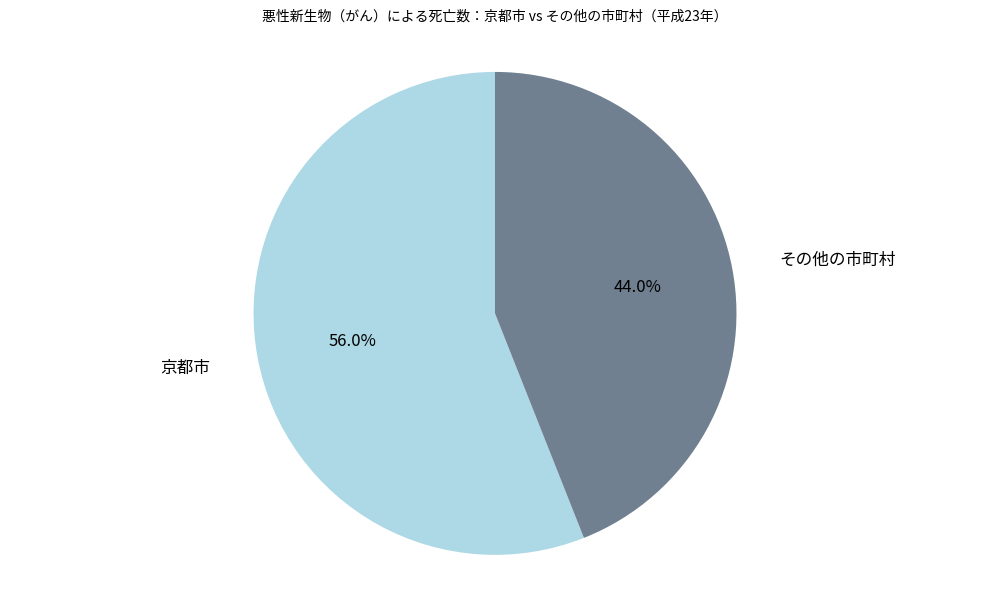

Is there any slice that represents more than half of the pie?

Yes